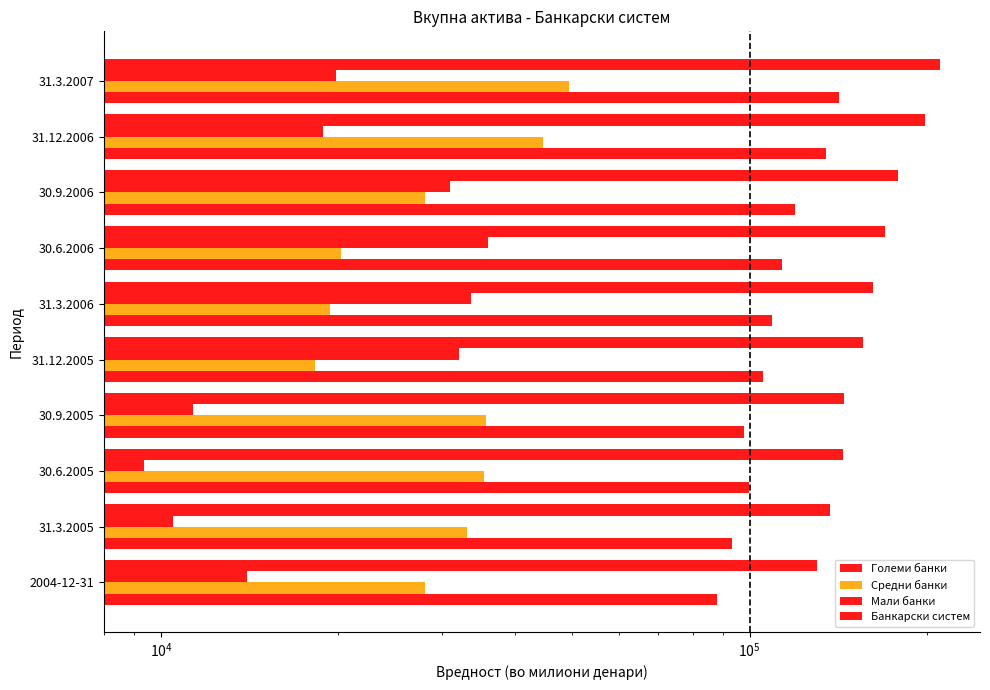

Does the chart contain any negative values?

No